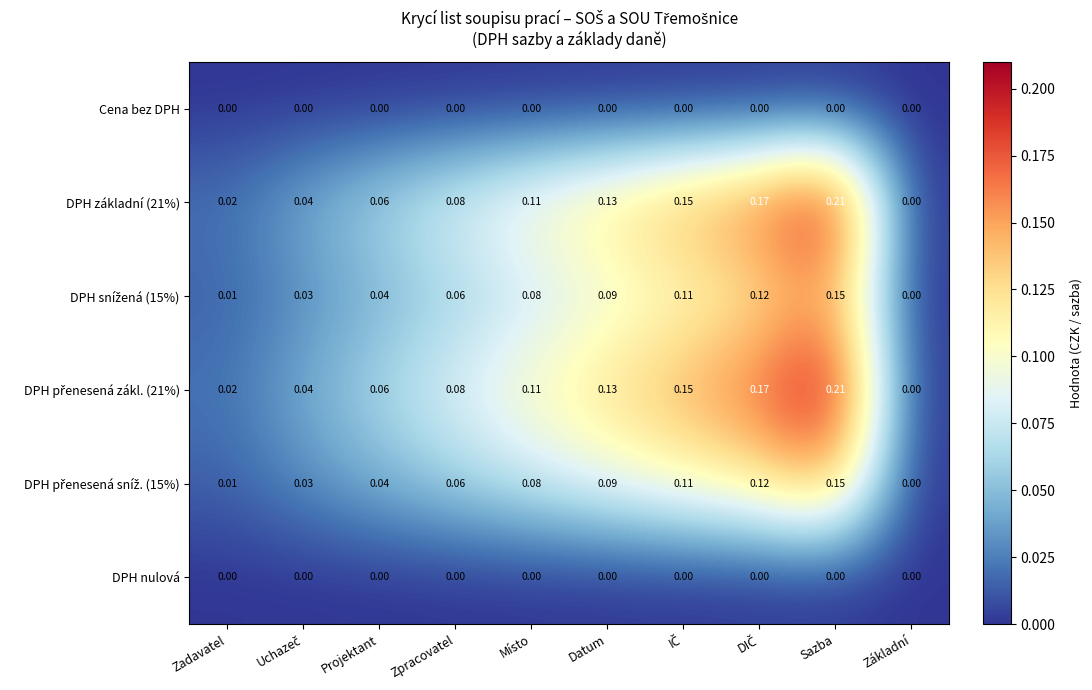

Which label corresponds to the largest value in the chart?

Sazba